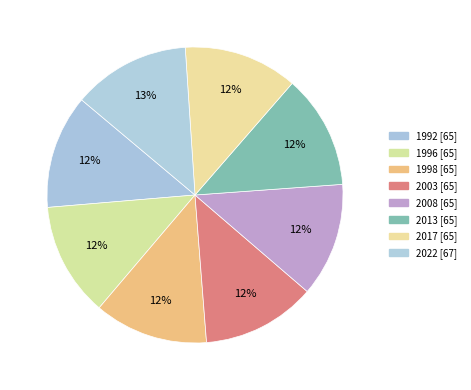

Do 2008 and 1992 together represent more than half of the pie?

No